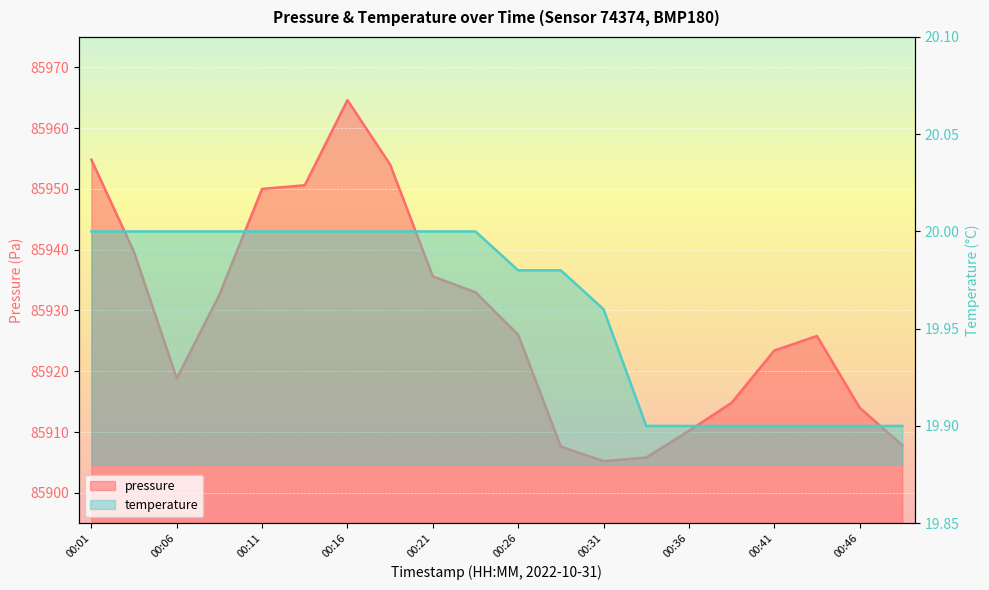

Is the value of pressure at 00:19 greater than the value of temperature at 00:04?

Yes